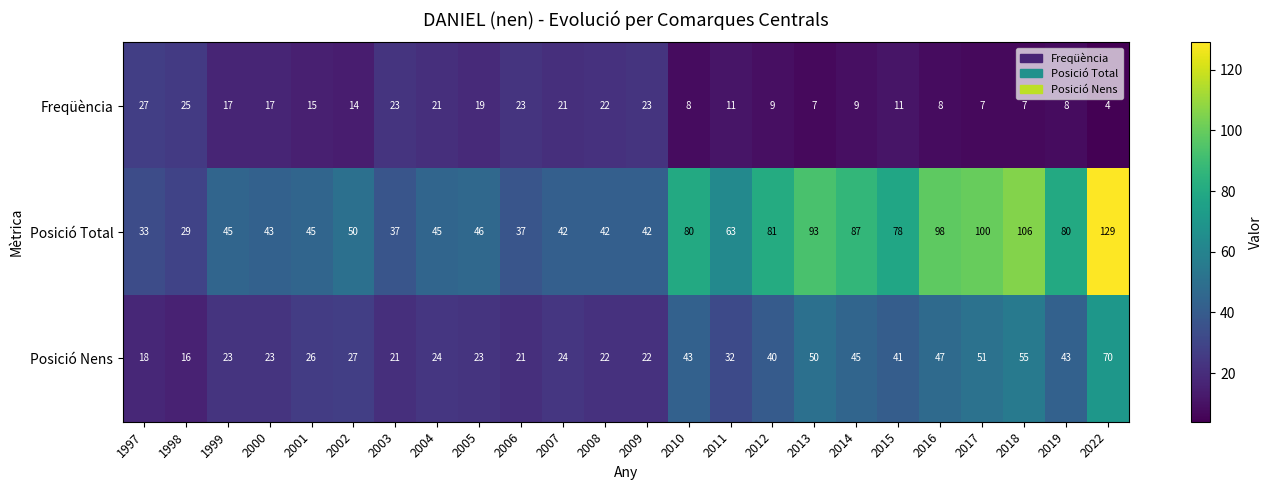

At which label is Freqüència closest to 15?

2001